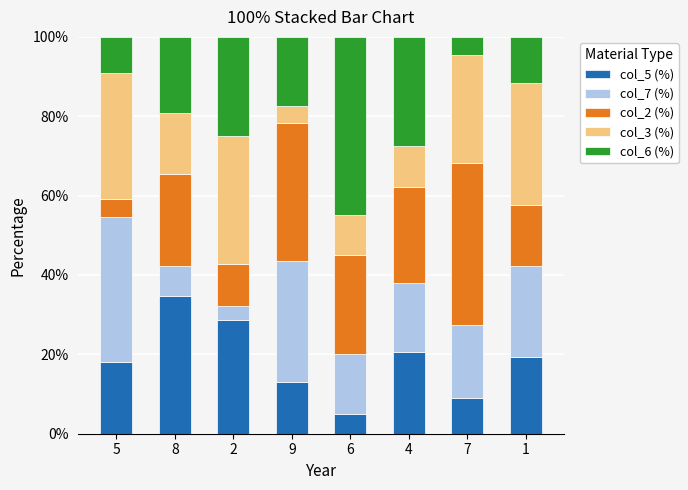

What is the lowest value of the col_5 (%) series?

5.0